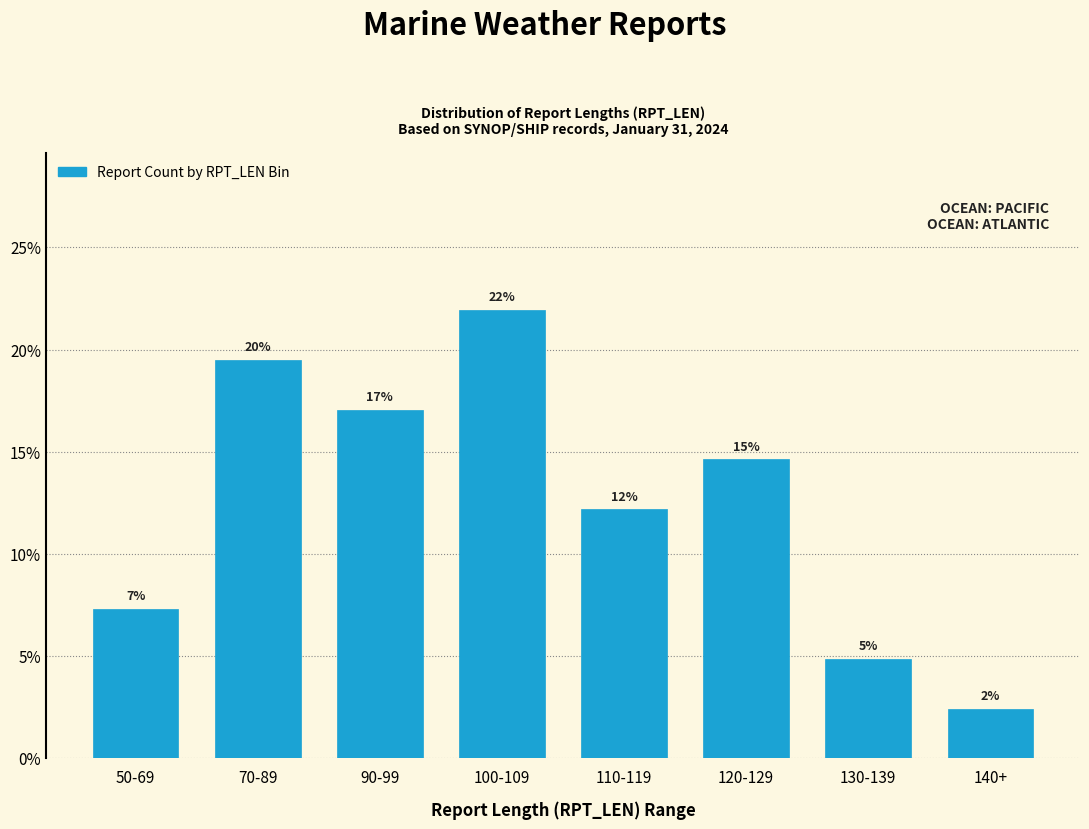

What is the difference between the maximum and minimum values?

0.2